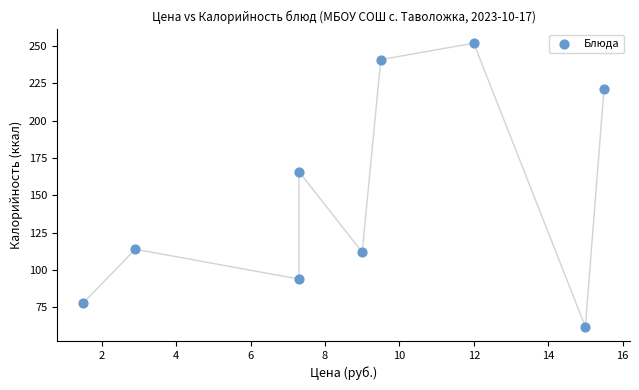

What Y value in the scatter plot is closest to 157?

166